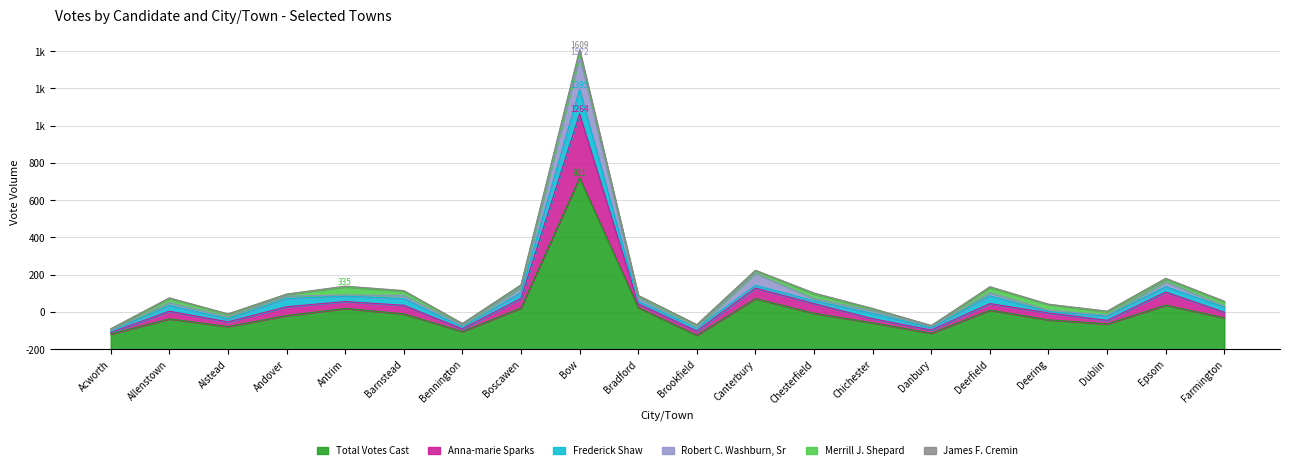

Is it true that Robert C. Washburn, Sr equals 3 at Farmington?

False